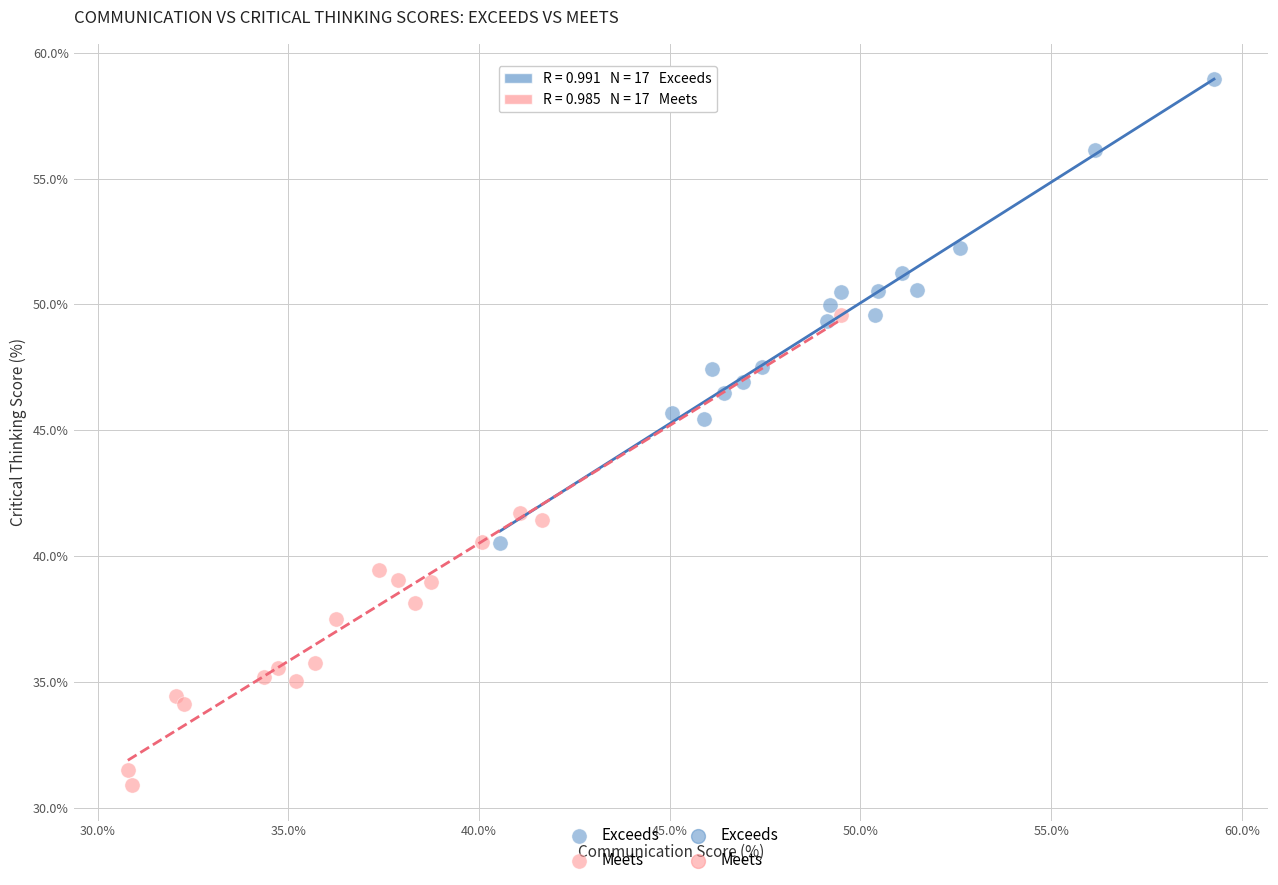

Which series reaches the minimum Y coordinate?

Meets